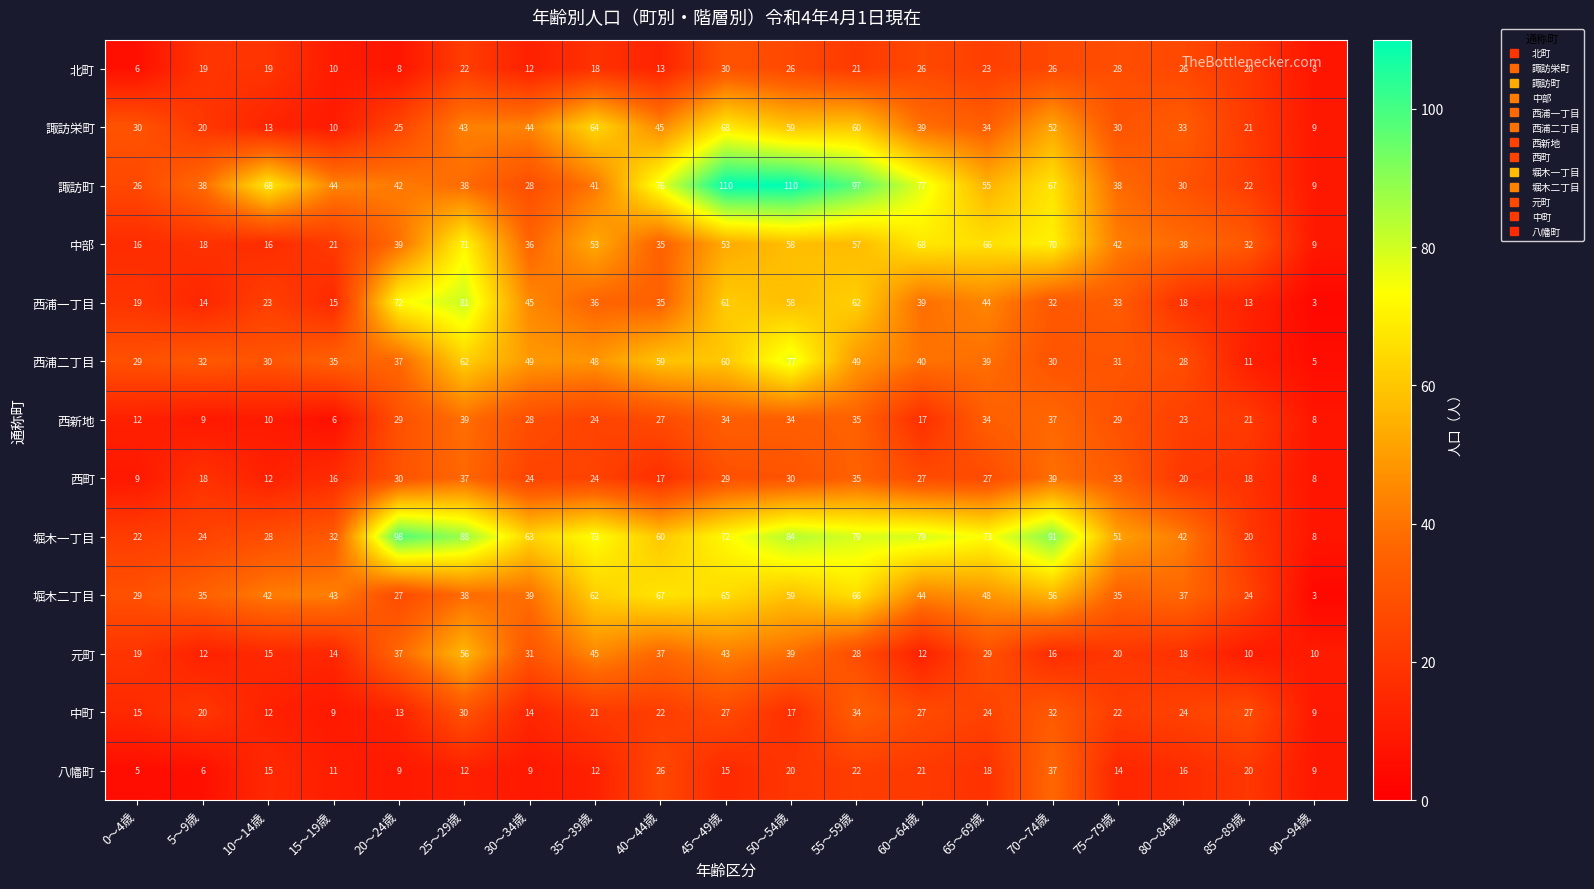

What is the difference between the maximum and minimum values in the 諏訪町 series?

101